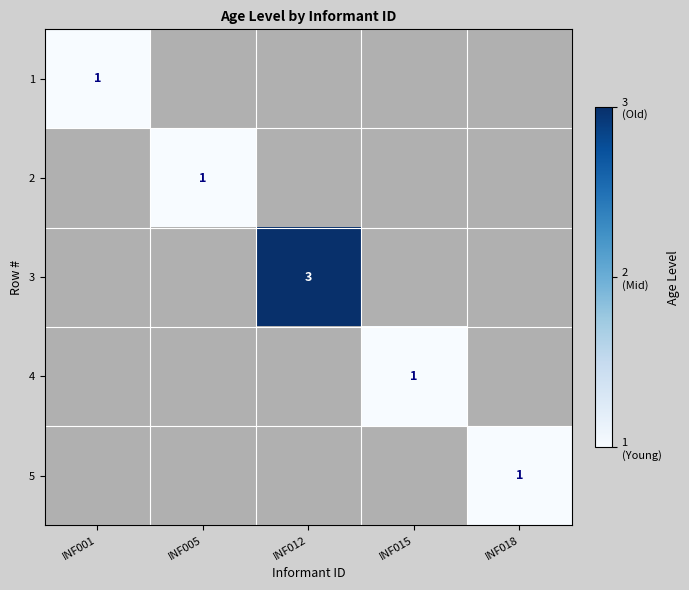

The value of 4 at INF015 is 0. True or false?

False